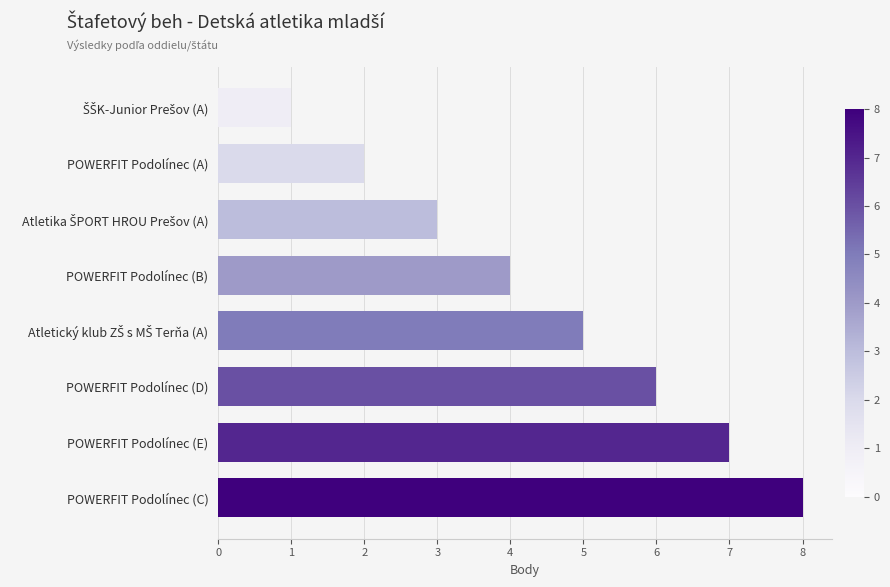

What is the minimum value shown in the chart?

1